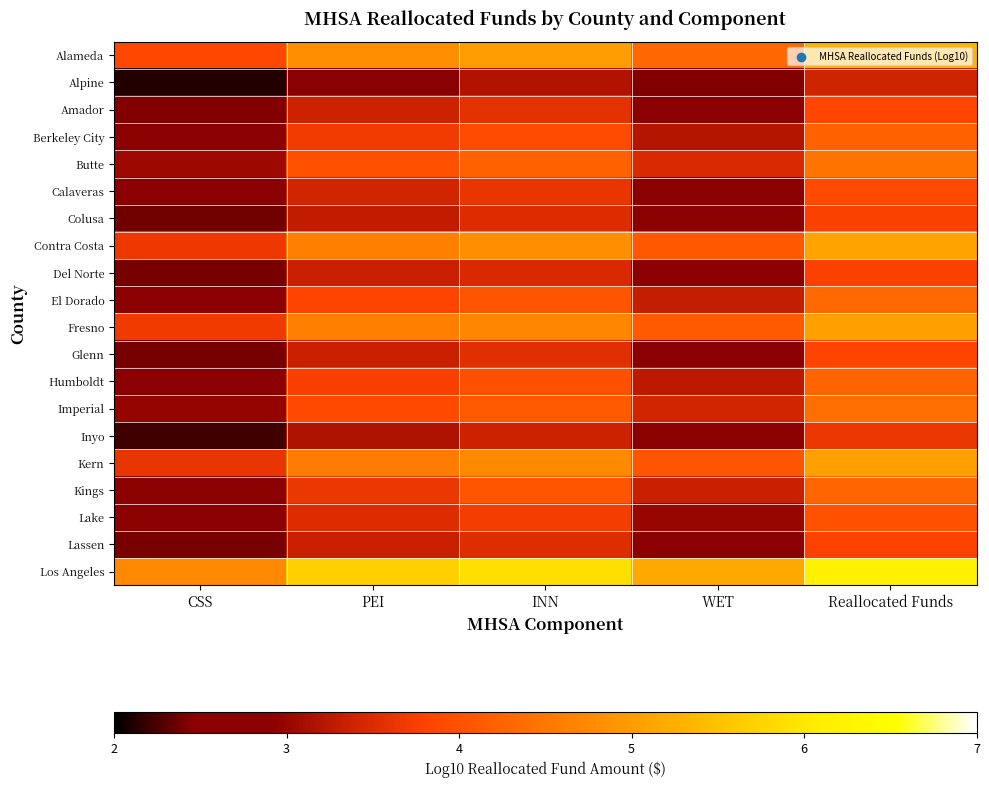

What is the spread (max minus min) of values at INN?

2.7